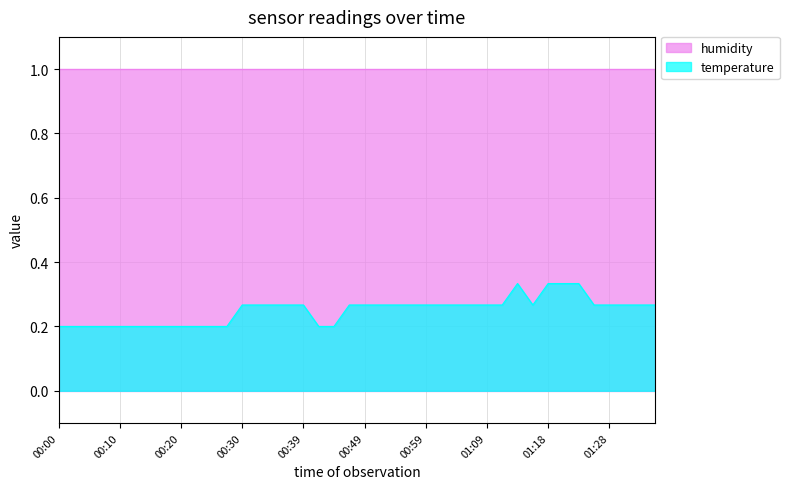

List the labels in order of value, largest first.

01:13, 01:18, 01:21, 01:23, 00:30, 00:32, 00:35, 00:37, 00:39, 00:47, 00:49, 00:52, 00:54, 00:56, 00:59, 01:01, 01:04, 01:06, 01:09, 01:11, 01:16, 01:26, 01:28, 01:31, 01:33, 01:36, 00:00, 00:03, 00:05, 00:08, 00:10, 00:13, 00:15, 00:18, 00:20, 00:22, 00:25, 00:27, 00:42, 00:44